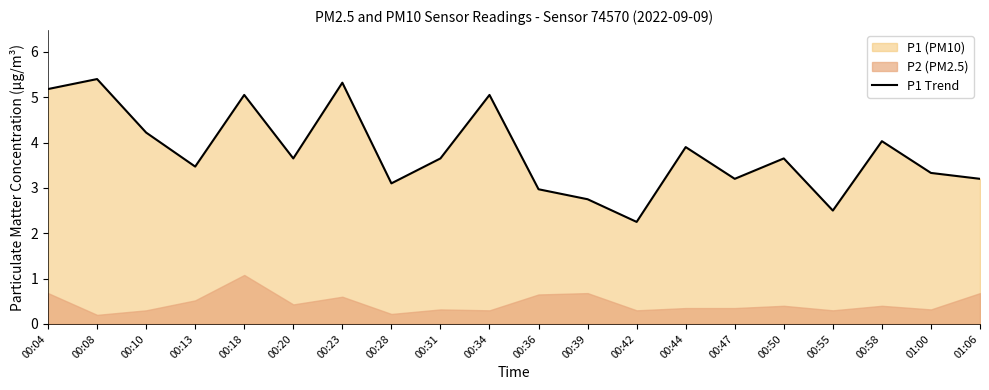

How many data points does each series have?

20